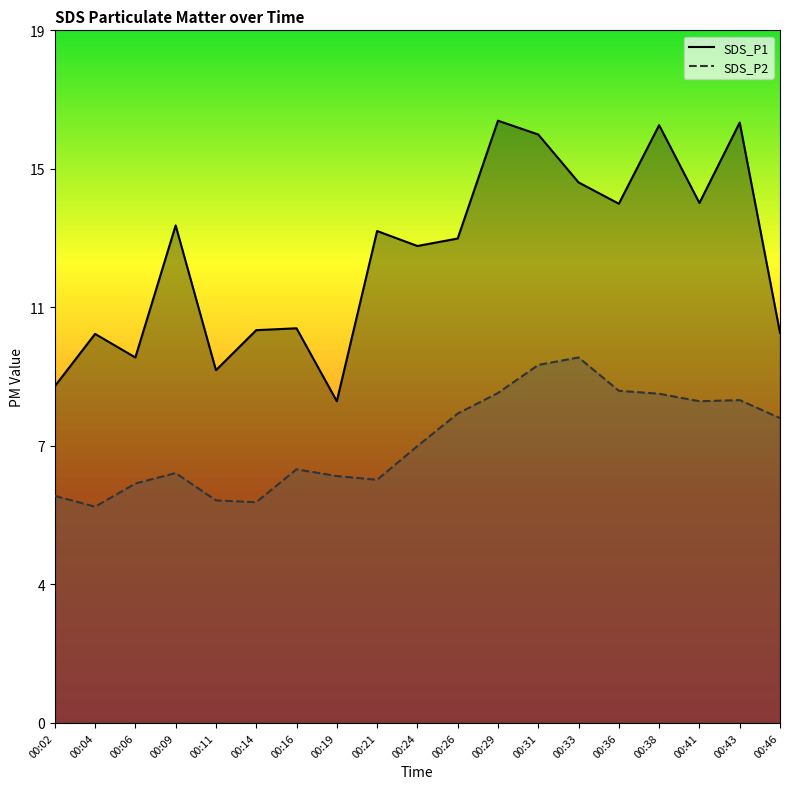

Which has a higher value, 00:21 or 00:33?

00:33